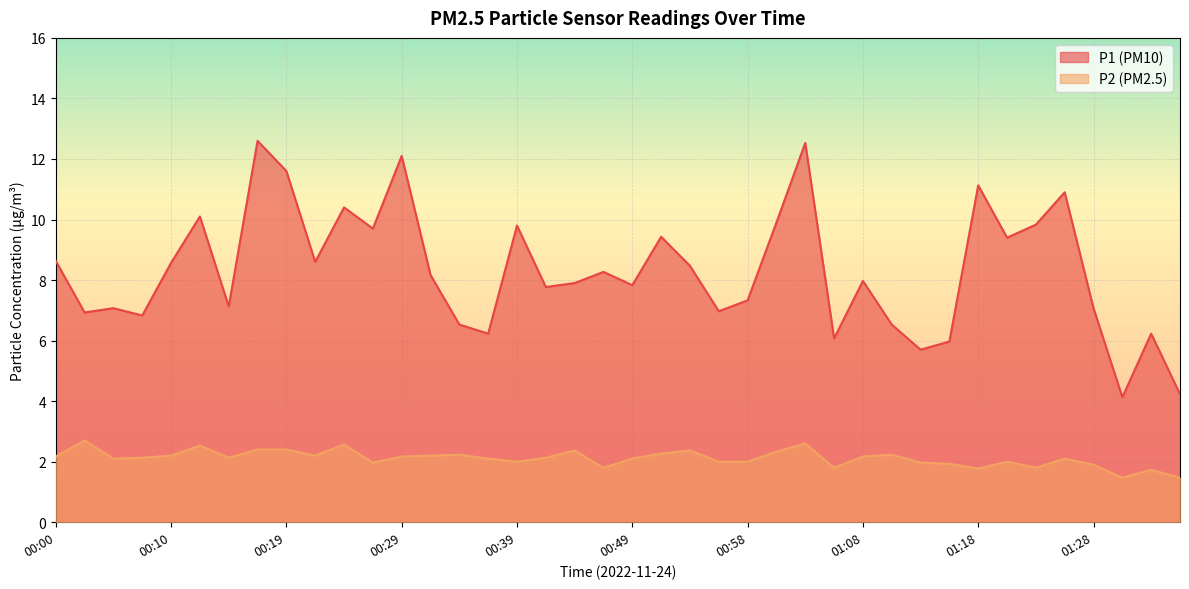

Is it true that P1 equals 6.2 at 01:33?

True